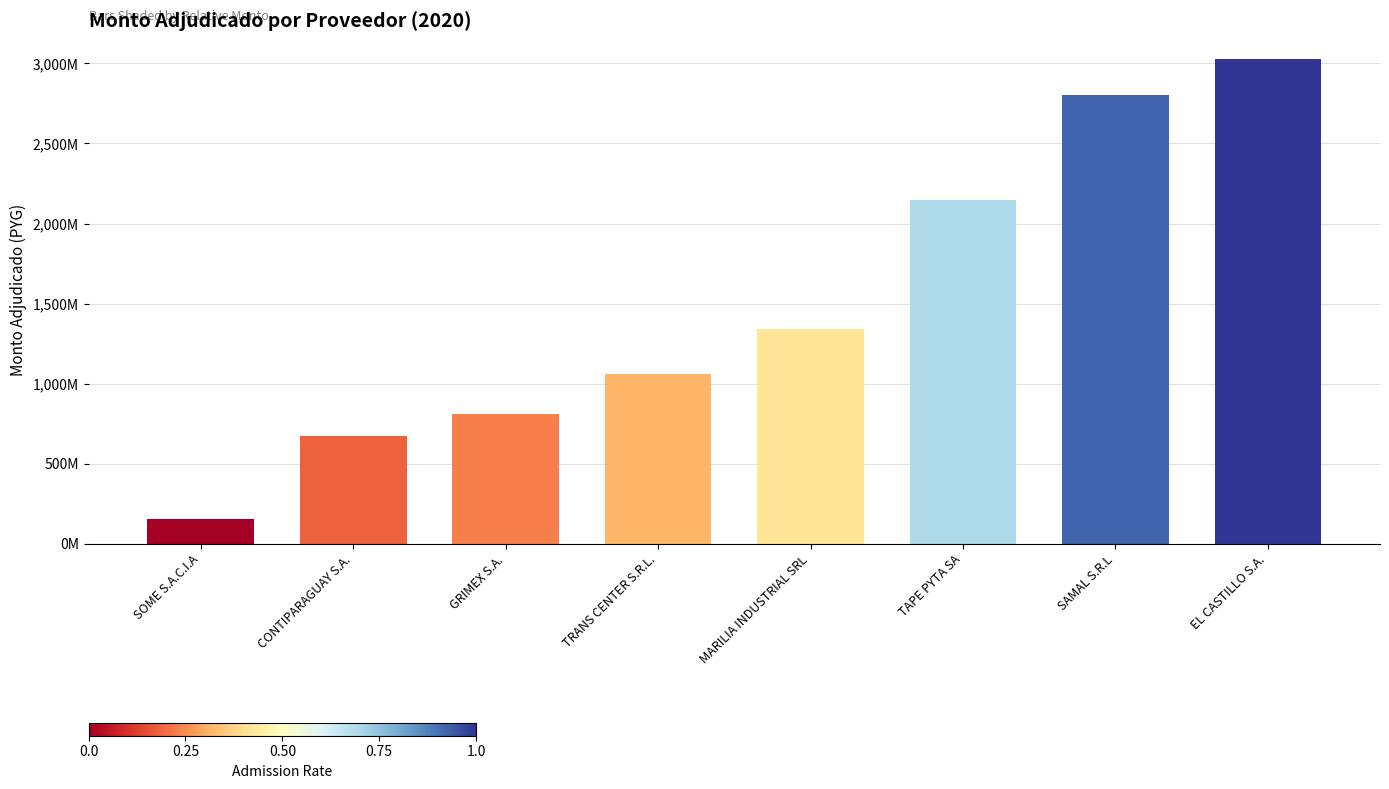

Are the bars grouped side by side (vs. stacked)?

No